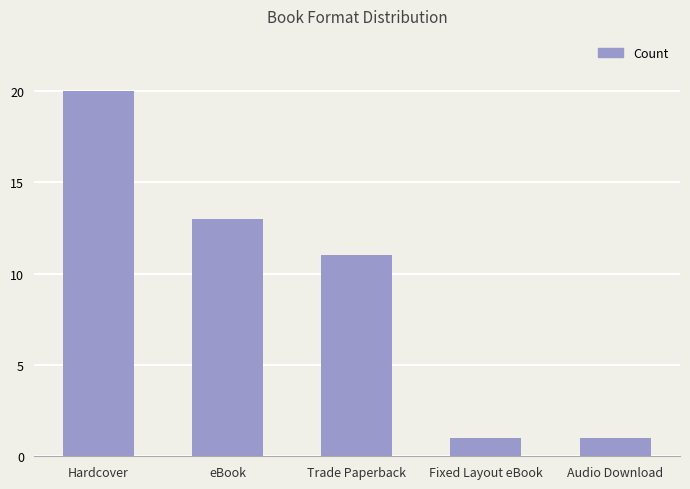

Where is the data nearest to the value 10?

Trade Paperback